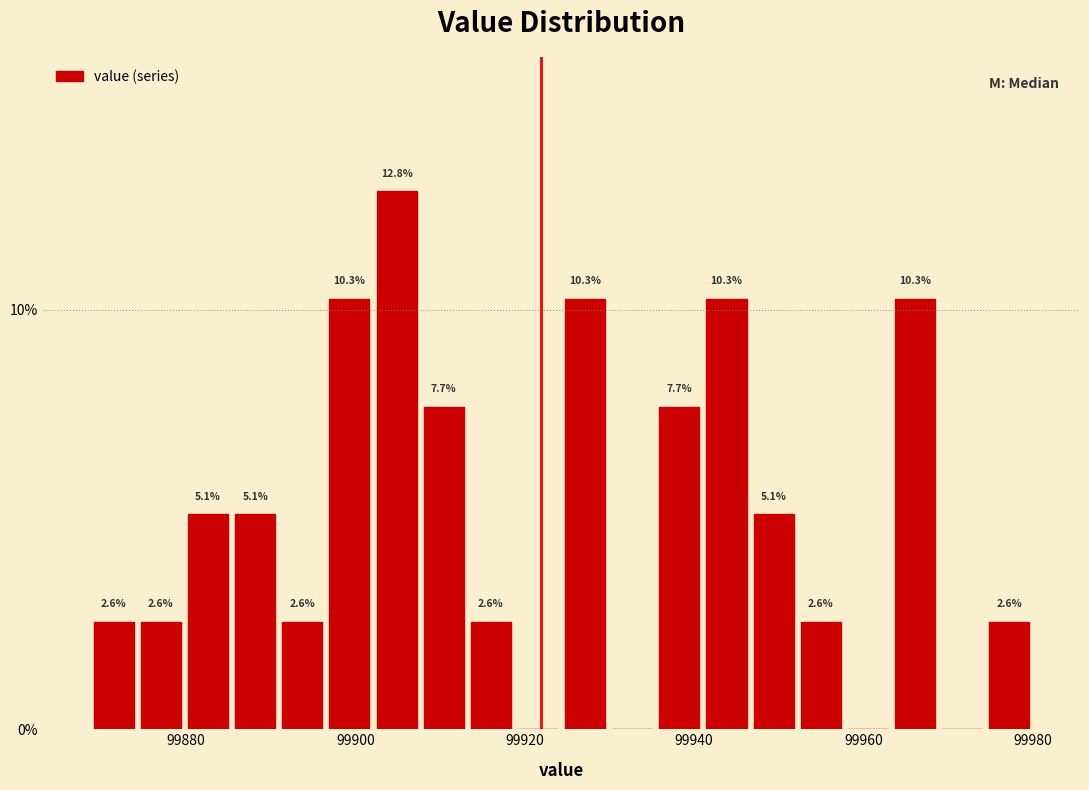

Around what value on the x-axis is the tallest bar? Give the approximate position of its centre, as read against the axis.

99904